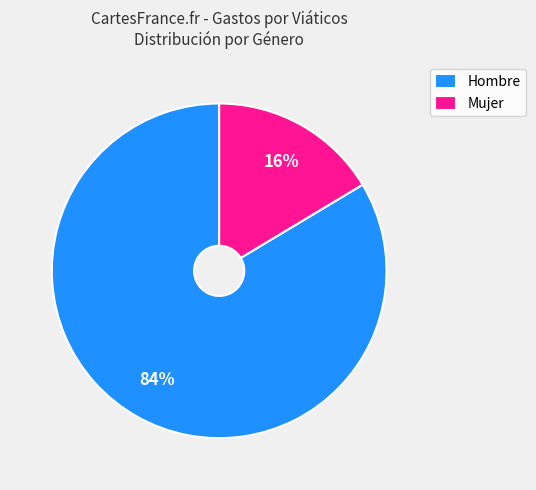

To the nearest percent, what percentage of the pie is Hombre?

84%